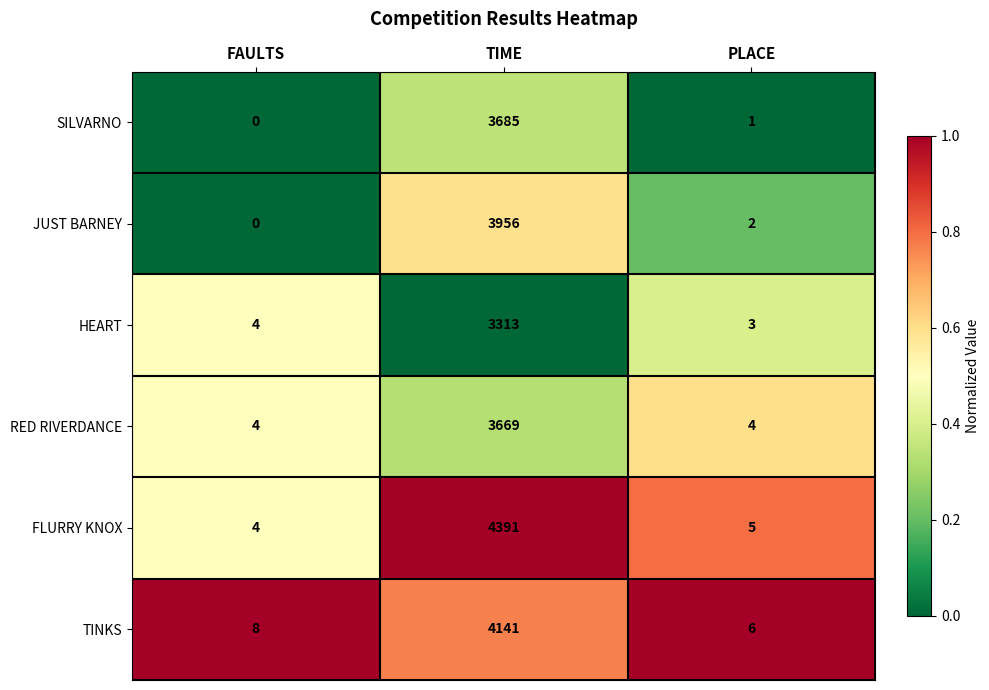

The value of TINKS at PLACE is 6. True or false?

True